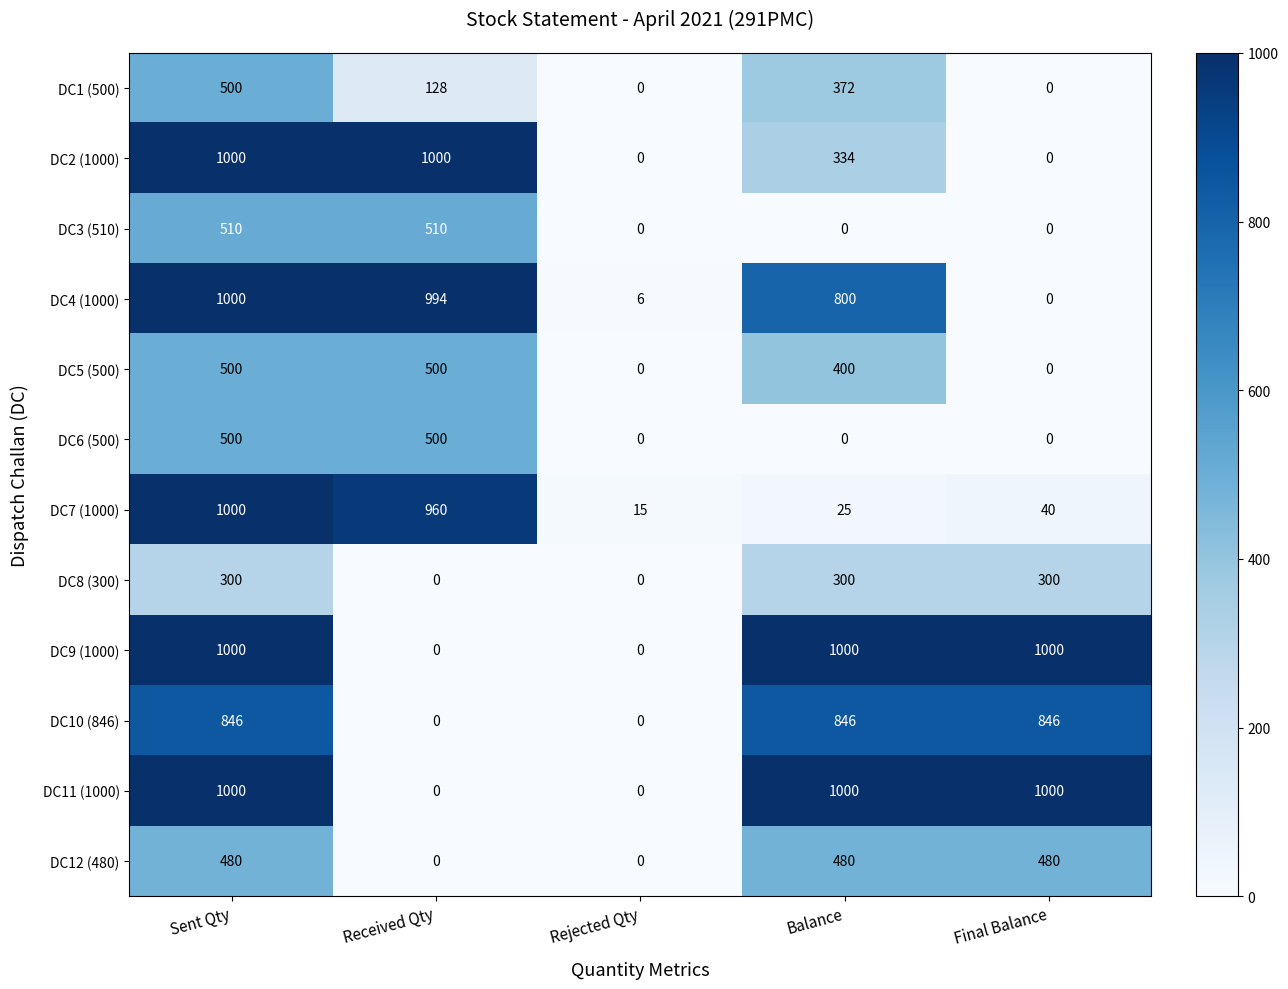

Between Received Qty and Rejected Qty, which series saw the biggest shift?

DC2 (1000)